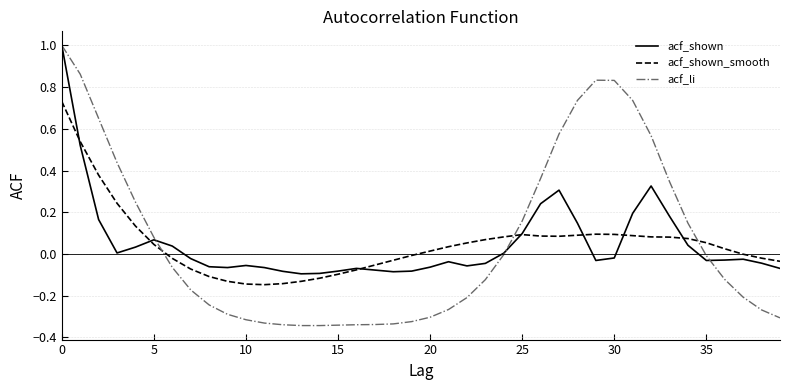

Which series has the largest range (max minus min)?

acf_li